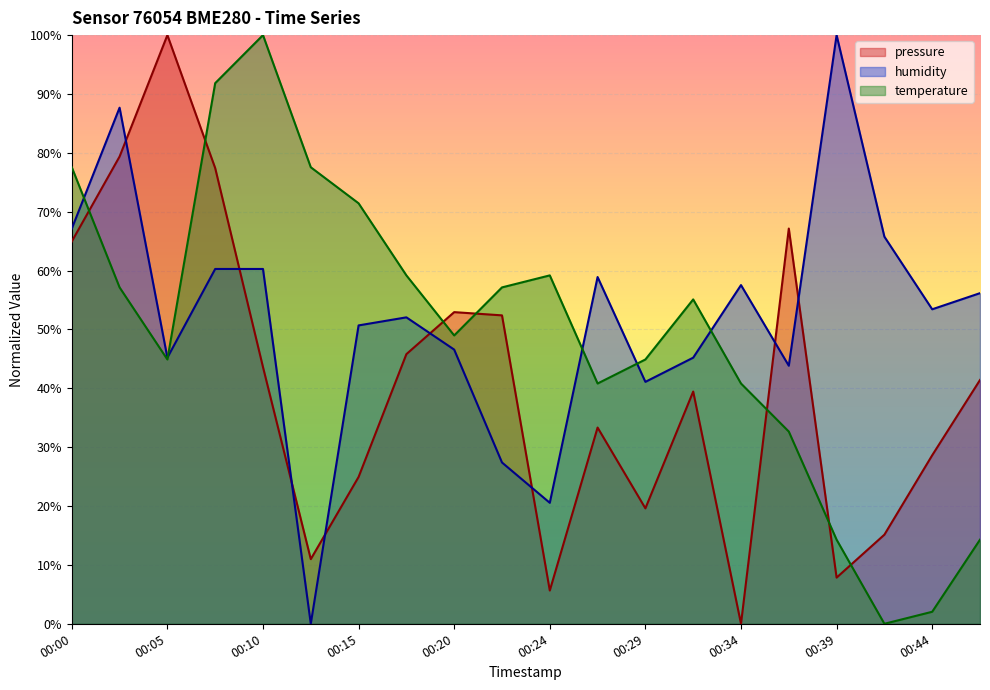

Which series has the widest spread of values?

pressure